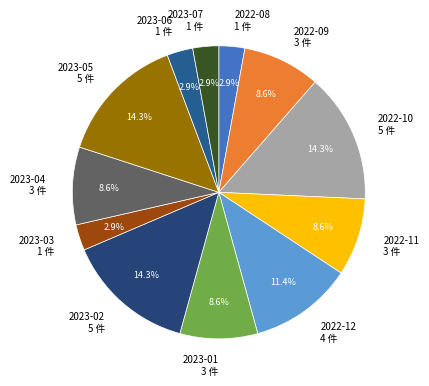

How many slices are in this pie chart?

12